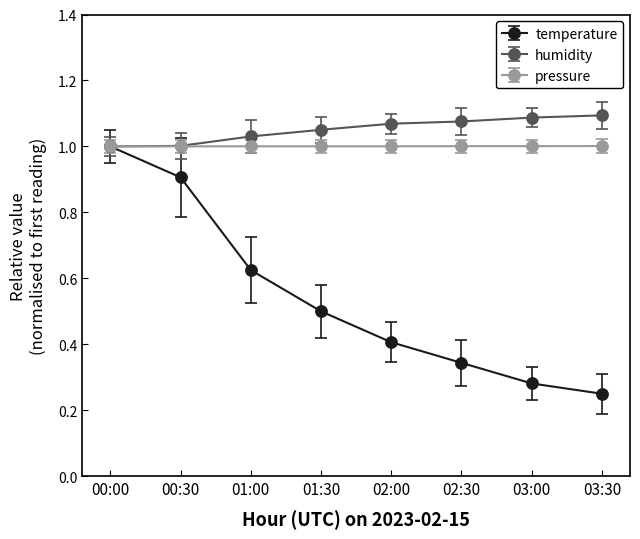

What are all the series names shown in the legend?

temperature, humidity, pressure